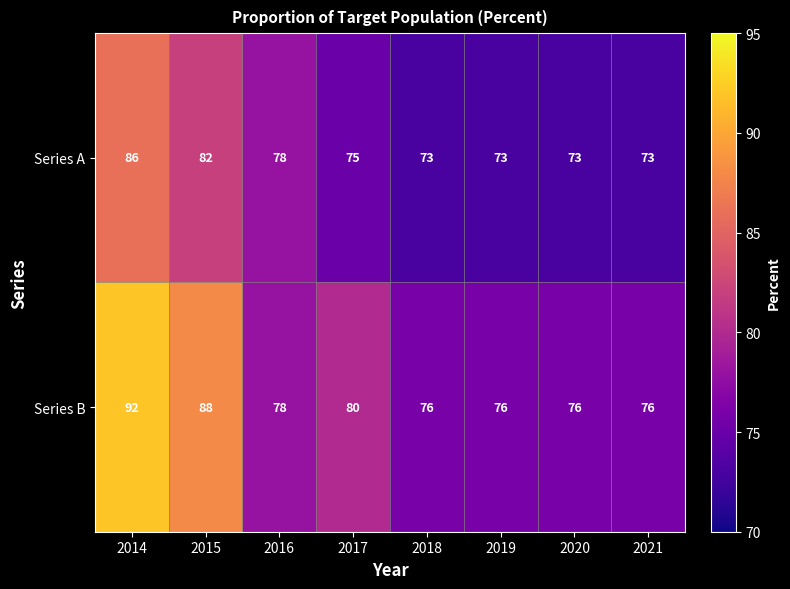

What value does the Series A series have at 2015, to the nearest 5?

80